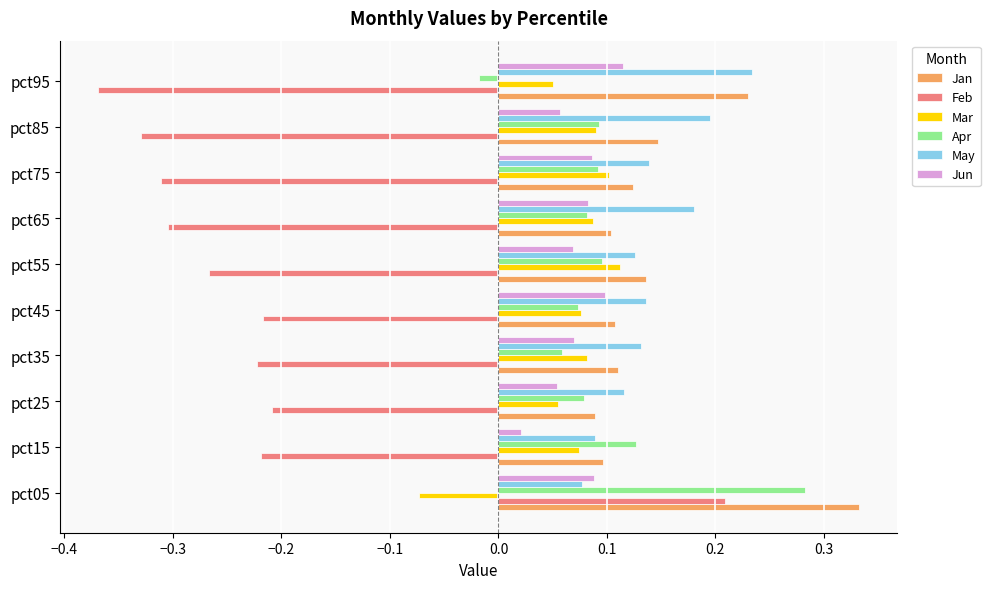

The Jan series shows 0.1 at pct15. True or false?

True